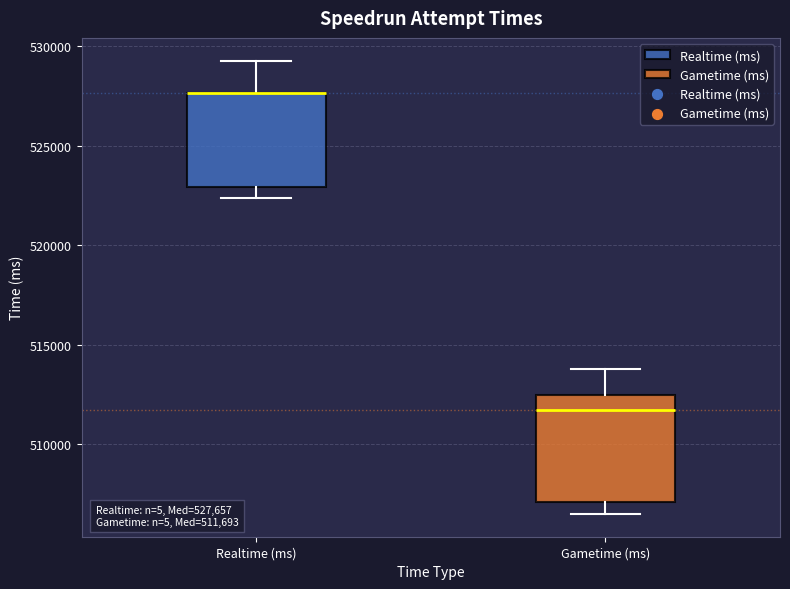

Comparing the boxes themselves (not the whiskers), which one is the tallest?

Gametime (ms)